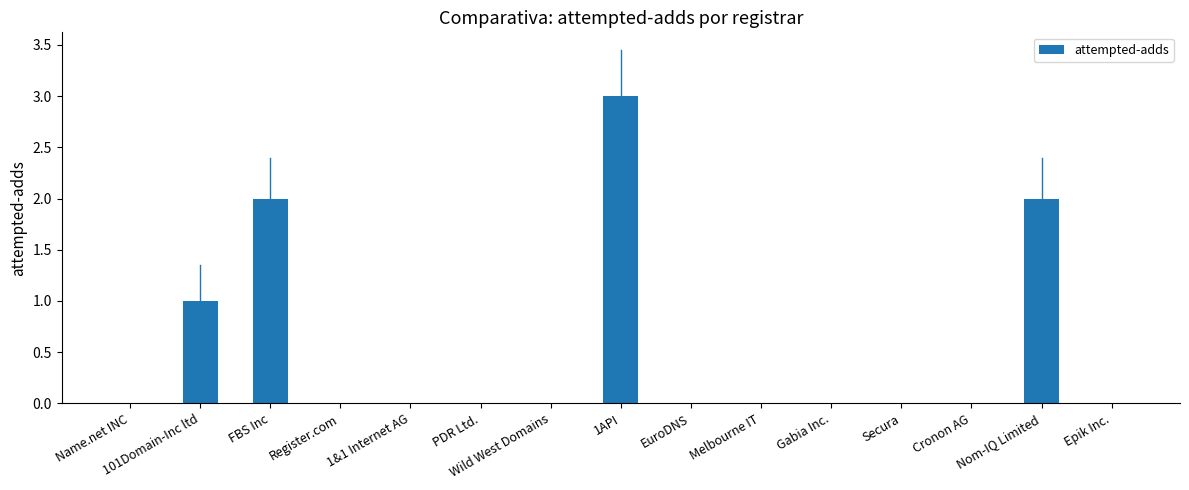

What is the difference between the values at PDR Ltd. and 1API?

3